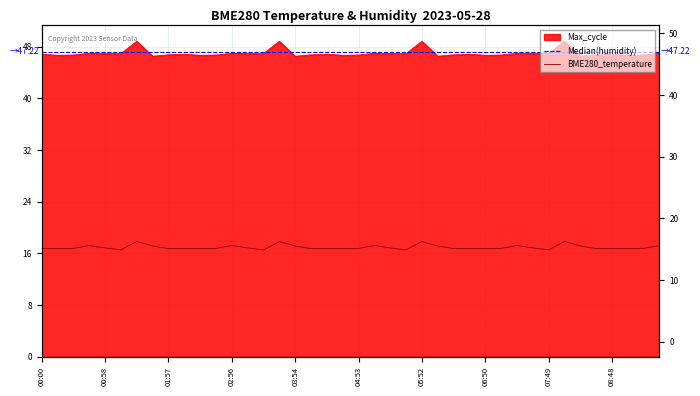

What is the change in value from 00:43 to 03:25?

-0.7